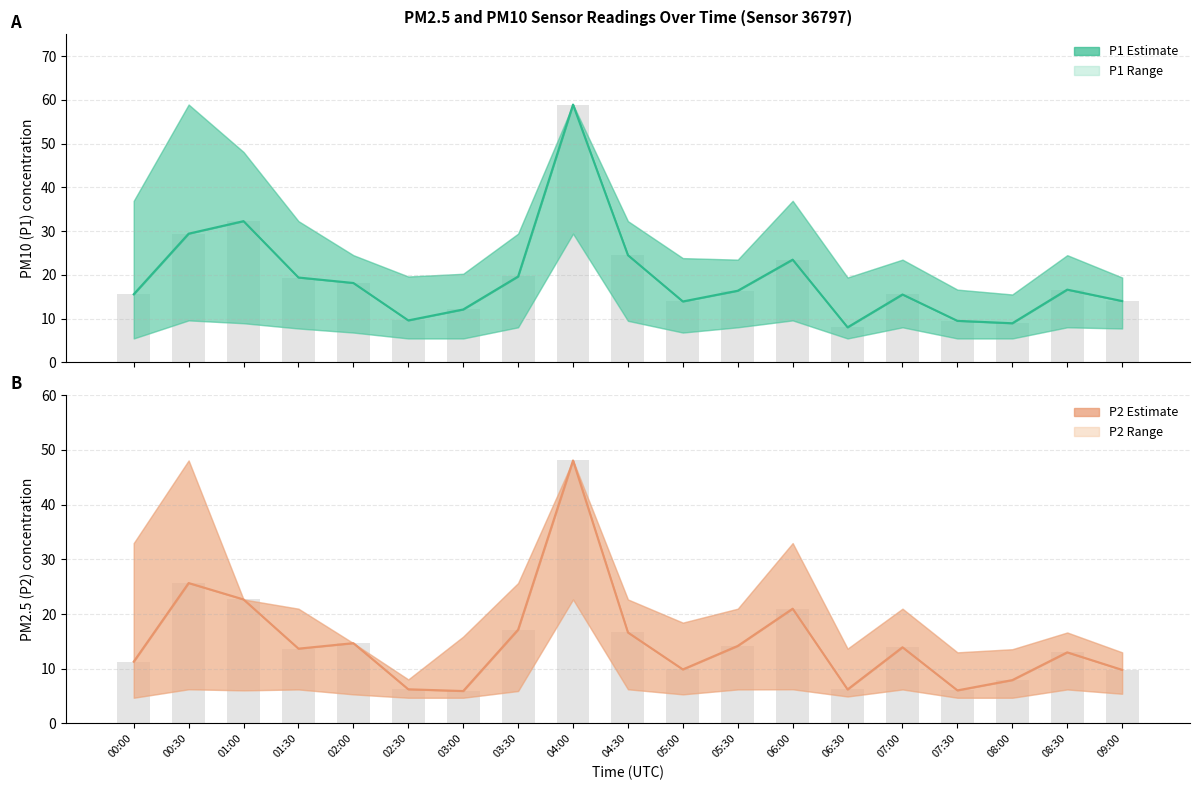

How many groups of bars are there?

19